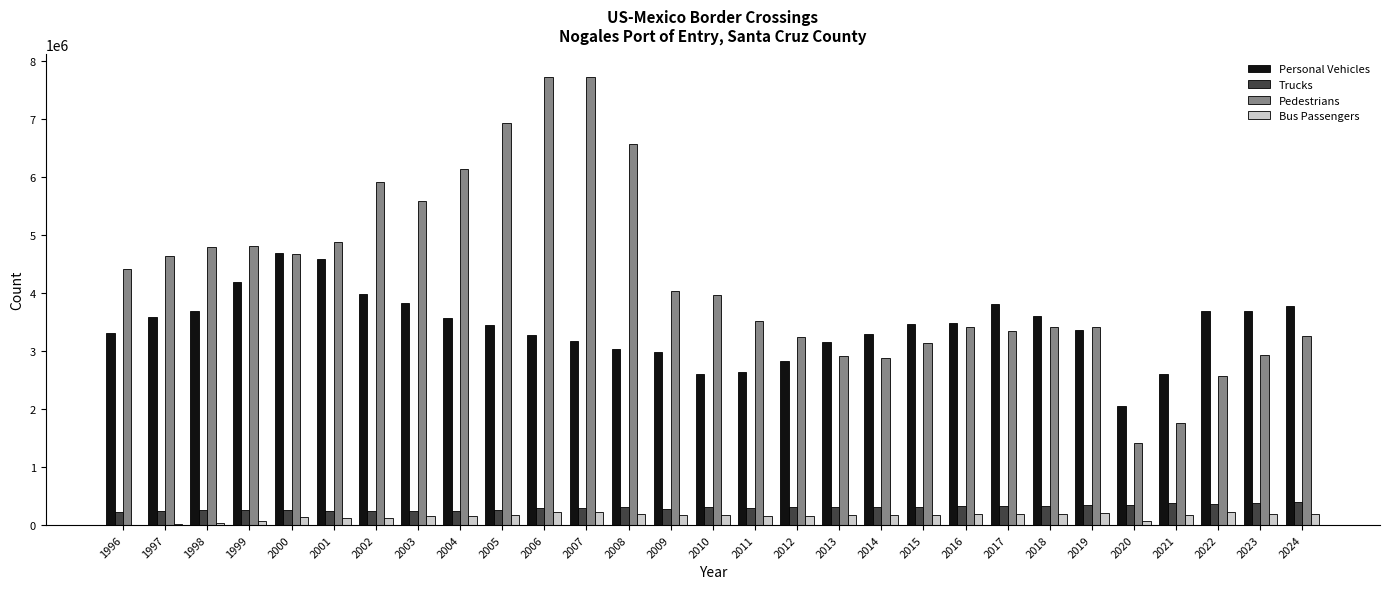

What is the greatest value displayed?

7726045